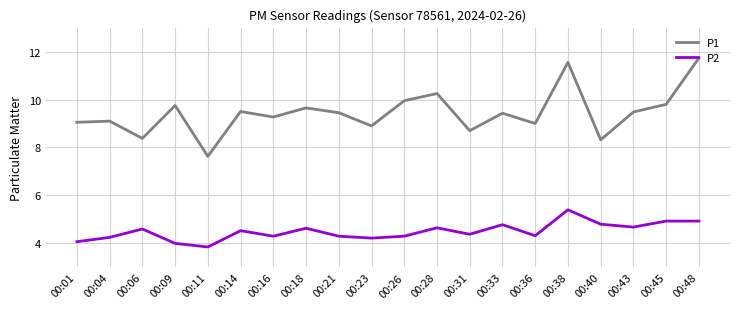

What is the maximum value for P1?

11.7